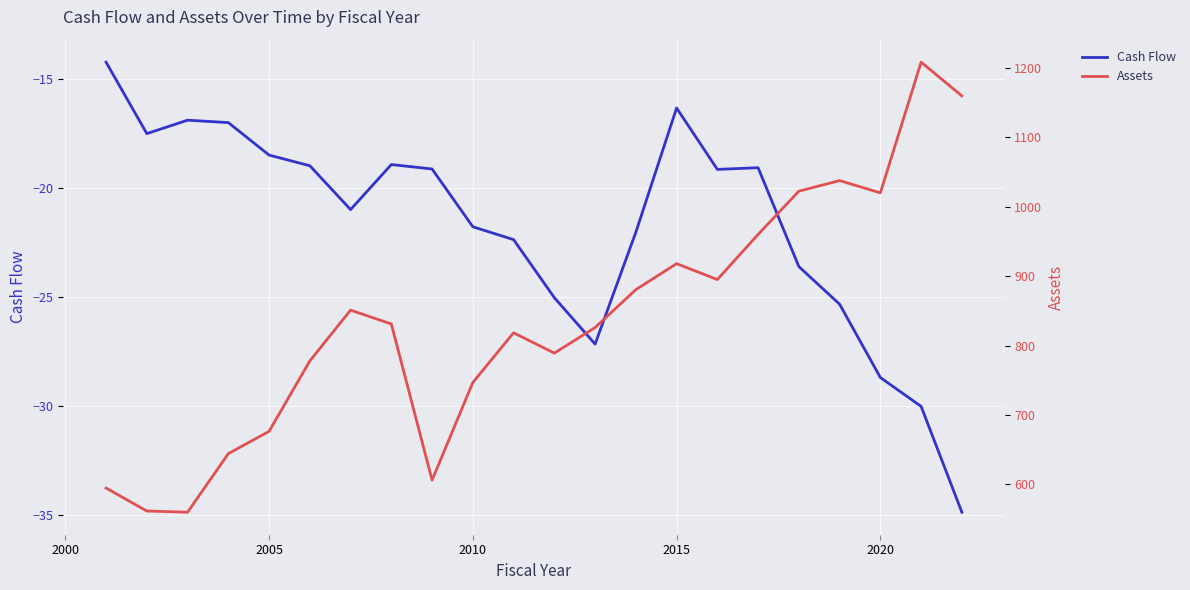

How many values in the Cash Flow series are below -19?

14